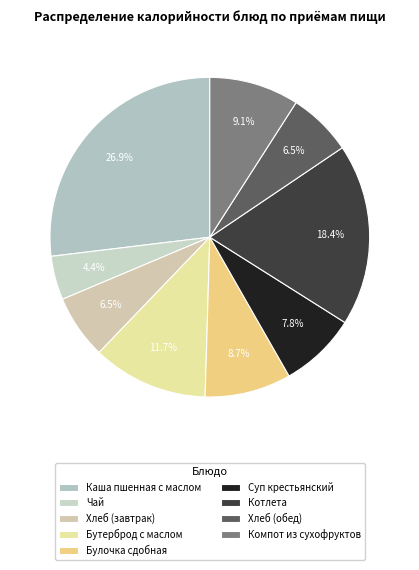

True or false: Суп крестьянский accounts for 17% of the total.

False